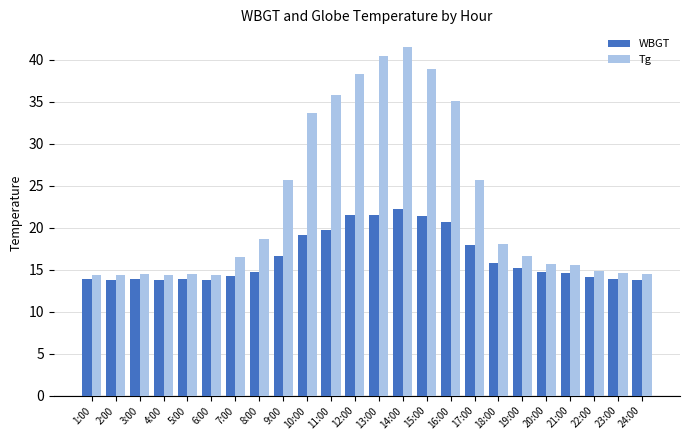

How many values in the Tg series exceed 16?

13